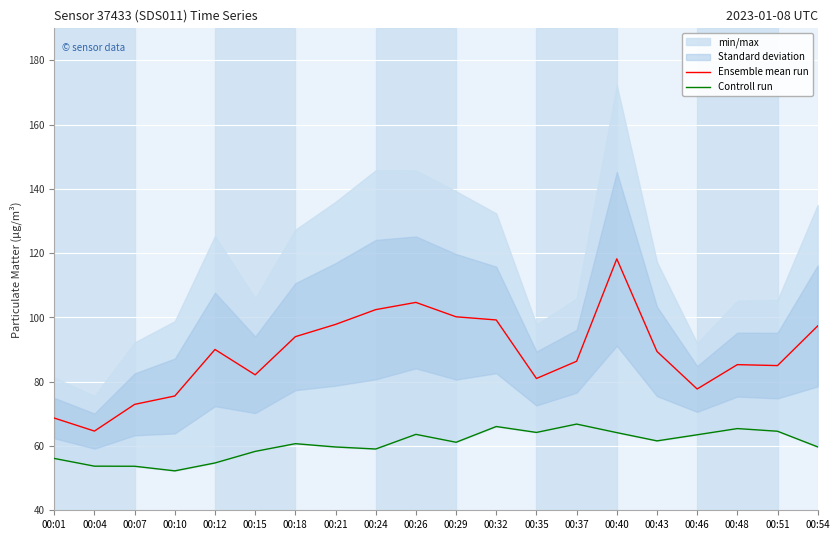

Count the number of categories in the chart.

20